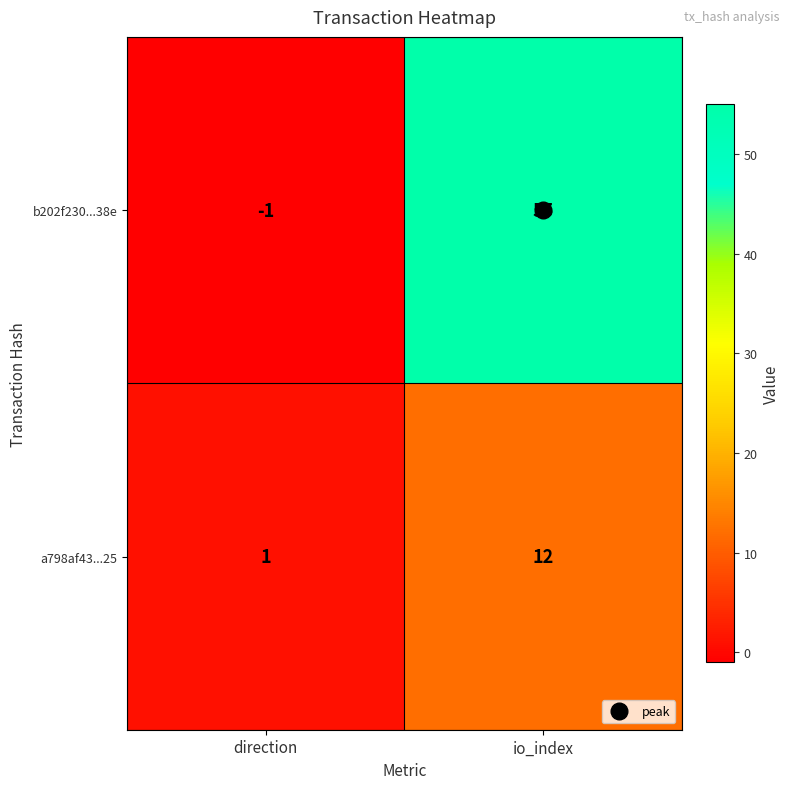

The value of b202f230...38e at io_index is 55. True or false?

True